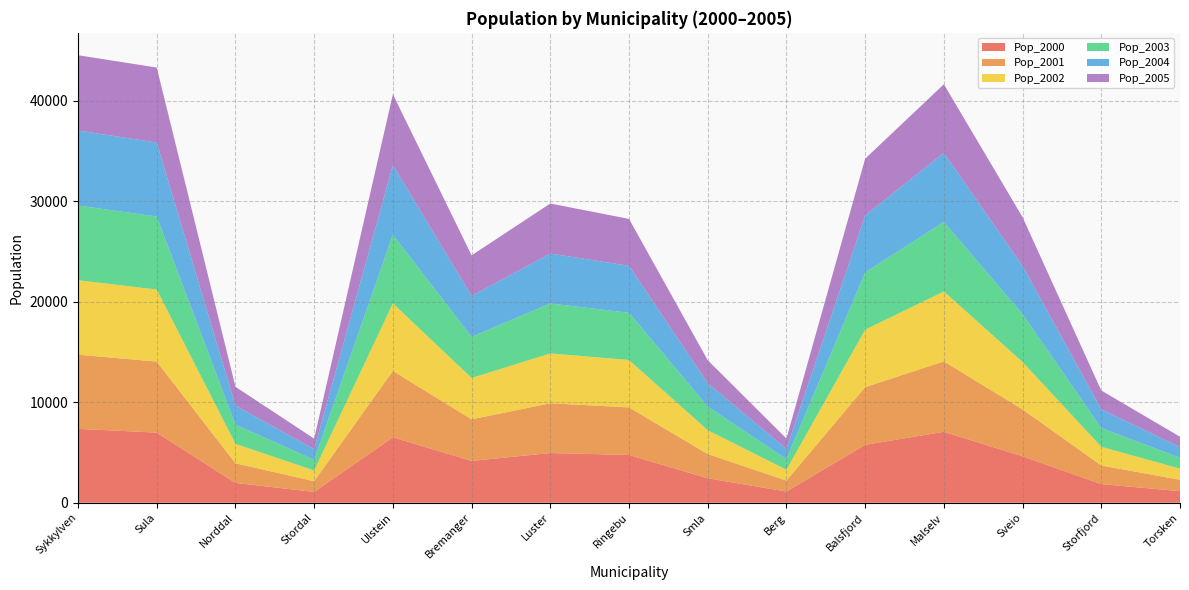

Reading right to left, extract all data points from this chart.

Pop_2000: 1154.6	1852.2	4624.5	7057.4	5765.0	1114.7	2435.8	4754.4	4947.1	4162.6	6511.0	1074.9	1974.4	6978.1	7355.7
Pop_2001: 1130.0	1856.0	4669.0	7011.0	5742.0	1094.0	2407.0	4736.0	4954.0	4139.0	6615.0	1070.0	1954.0	7073.0	7383.0
Pop_2002: 1105.9	1859.8	4713.9	6964.9	5719.1	1073.7	2378.5	4717.7	4960.9	4115.5	6720.7	1065.1	1933.8	7169.2	7410.4
Pop_2003: 1082.3	1863.5	4759.2	6919.0	5696.3	1053.7	2350.4	4699.4	4967.7	4092.2	6828.0	1060.2	1913.8	7266.7	7438.0
Pop_2004: 1059.3	1867.3	4805.0	6873.5	5673.6	1034.2	2322.6	4681.3	4974.6	4068.9	6937.1	1055.4	1894.0	7365.5	7465.6
Pop_2005: 1036.7	1871.1	4851.2	6828.2	5650.9	1015.0	2295.1	4663.2	4981.5	4045.8	7047.9	1050.5	1874.4	7465.7	7493.4